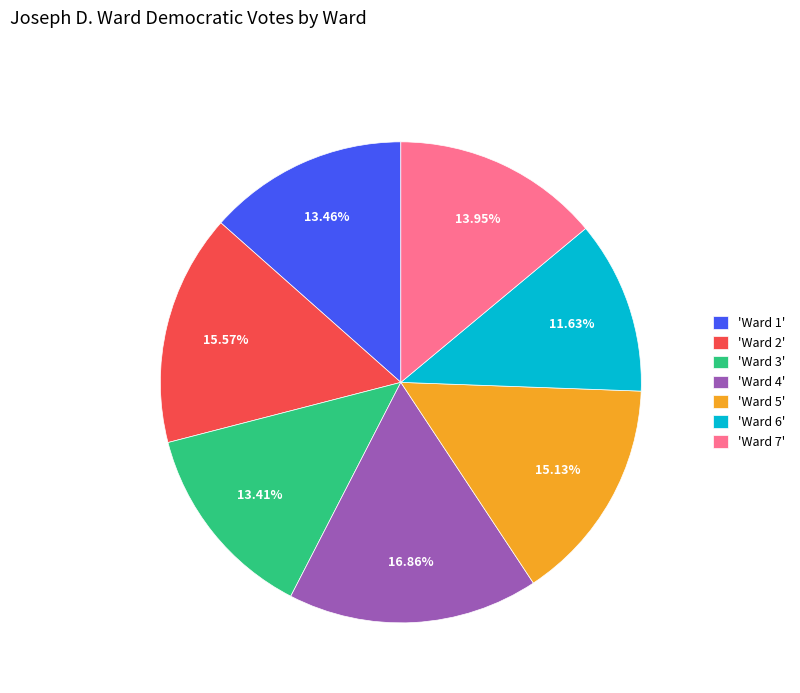

Does 'Ward 5' represent more than half of the total?

No